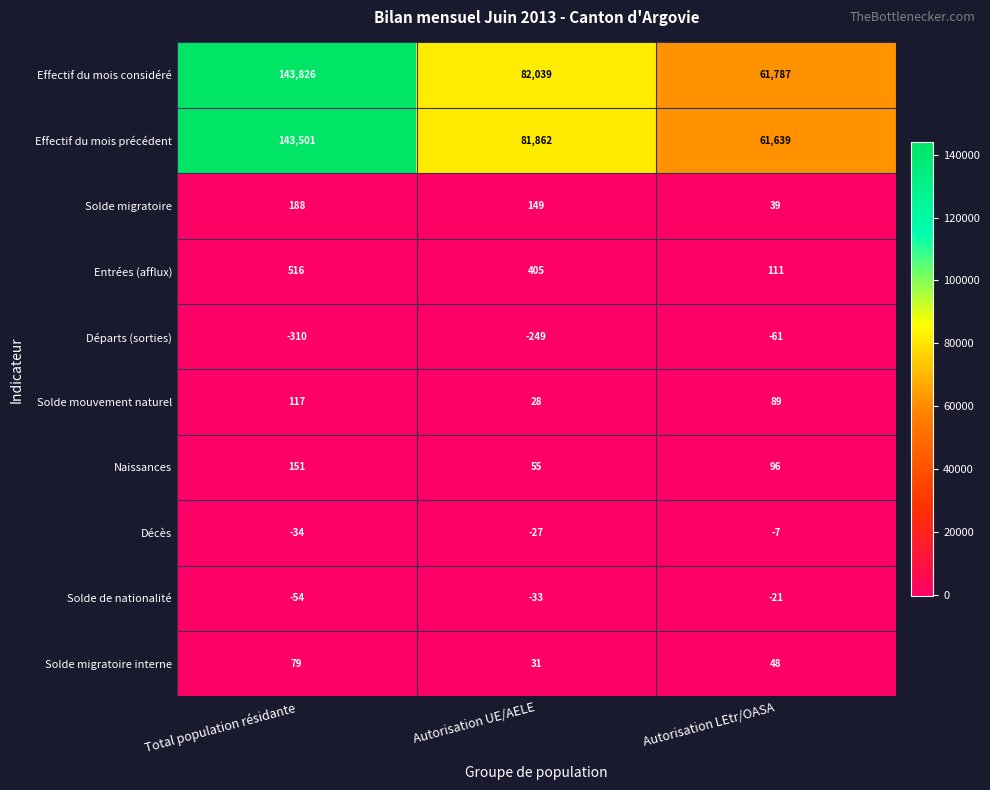

At which category does the chart reach its minimum across all series?

Total population résidante